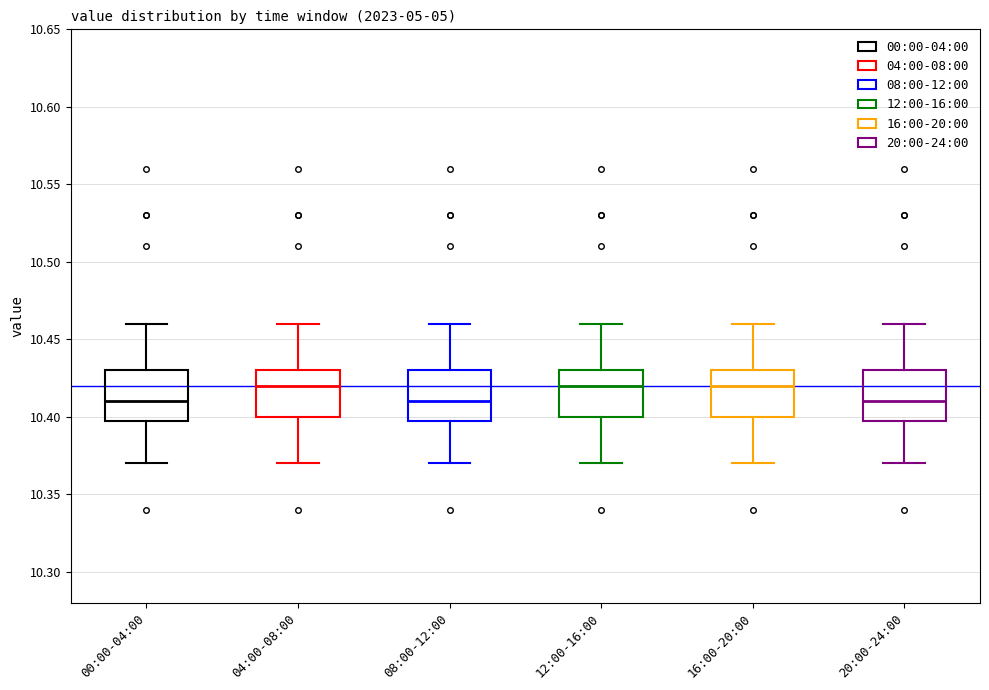

Reading left to right, read every box against the y-axis: the position of its median line, the range the box covers, and the ends of its whiskers. The values are not printed on the chart, so give them approximately, as read against the axis.

00:00-04:00: median 10.41, box 10.40 to 10.43, whiskers 10.37 to 10.46
04:00-08:00: median 10.42, box 10.40 to 10.43, whiskers 10.37 to 10.46
08:00-12:00: median 10.41, box 10.40 to 10.43, whiskers 10.37 to 10.46
12:00-16:00: median 10.42, box 10.40 to 10.43, whiskers 10.37 to 10.46
16:00-20:00: median 10.42, box 10.40 to 10.43, whiskers 10.37 to 10.46
20:00-24:00: median 10.41, box 10.40 to 10.43, whiskers 10.37 to 10.46